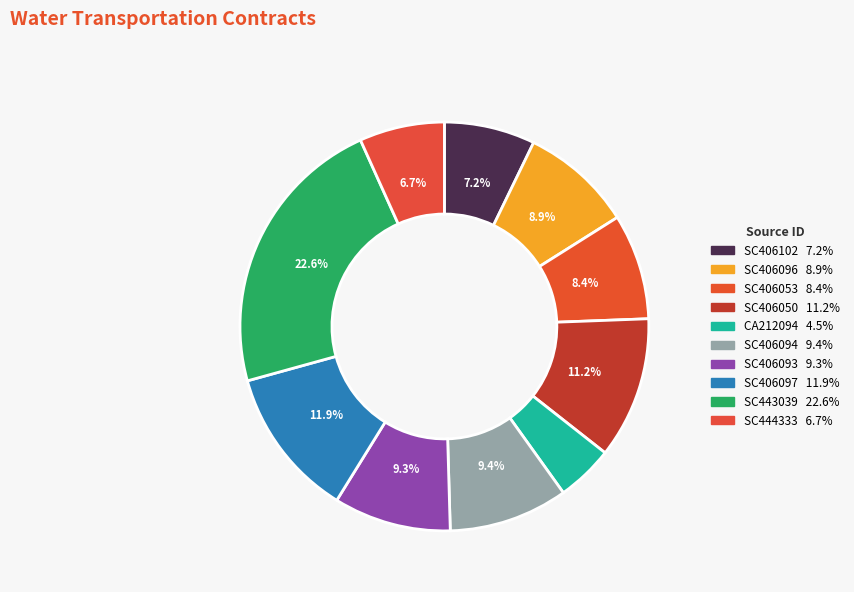

The SC406094 slice represents 9% of the pie. True or false?

True